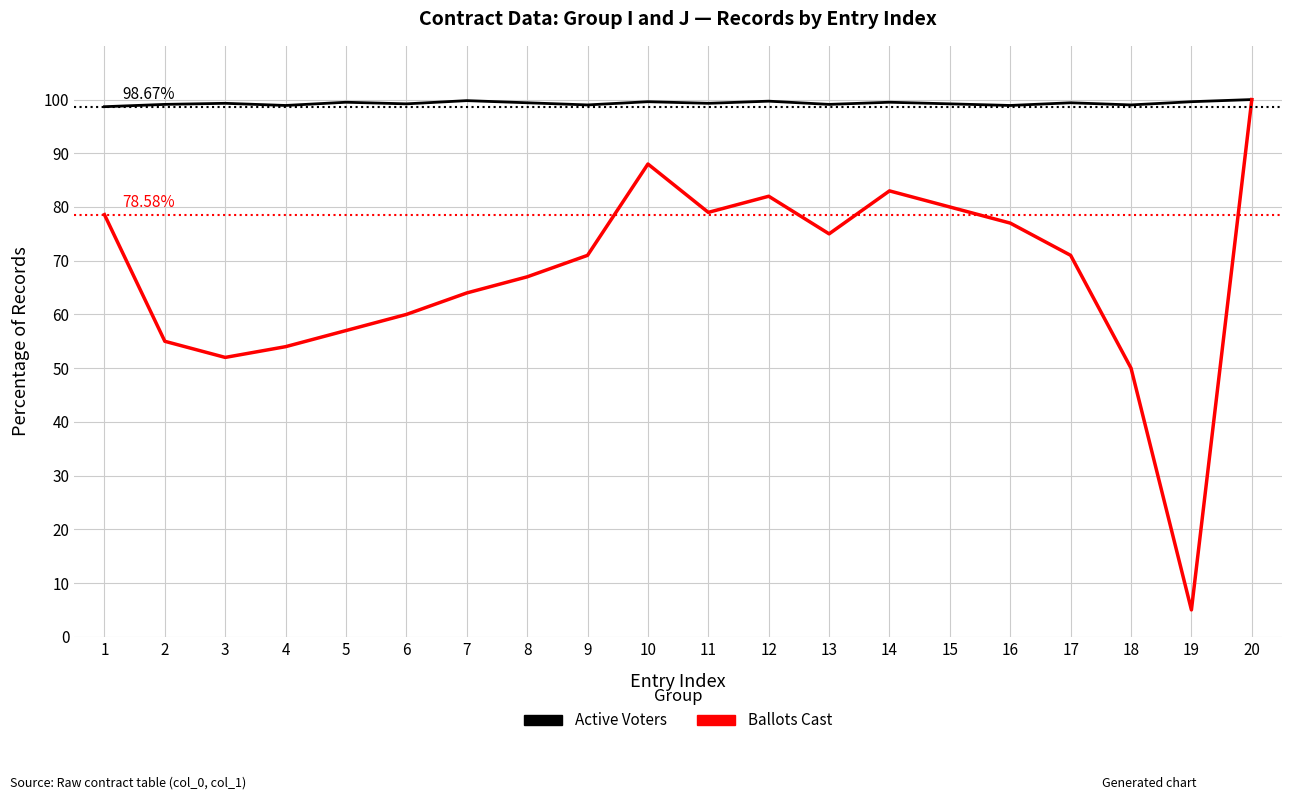

Rank the series at 15 from lowest to highest value.

Ballots Cast, Active Voters